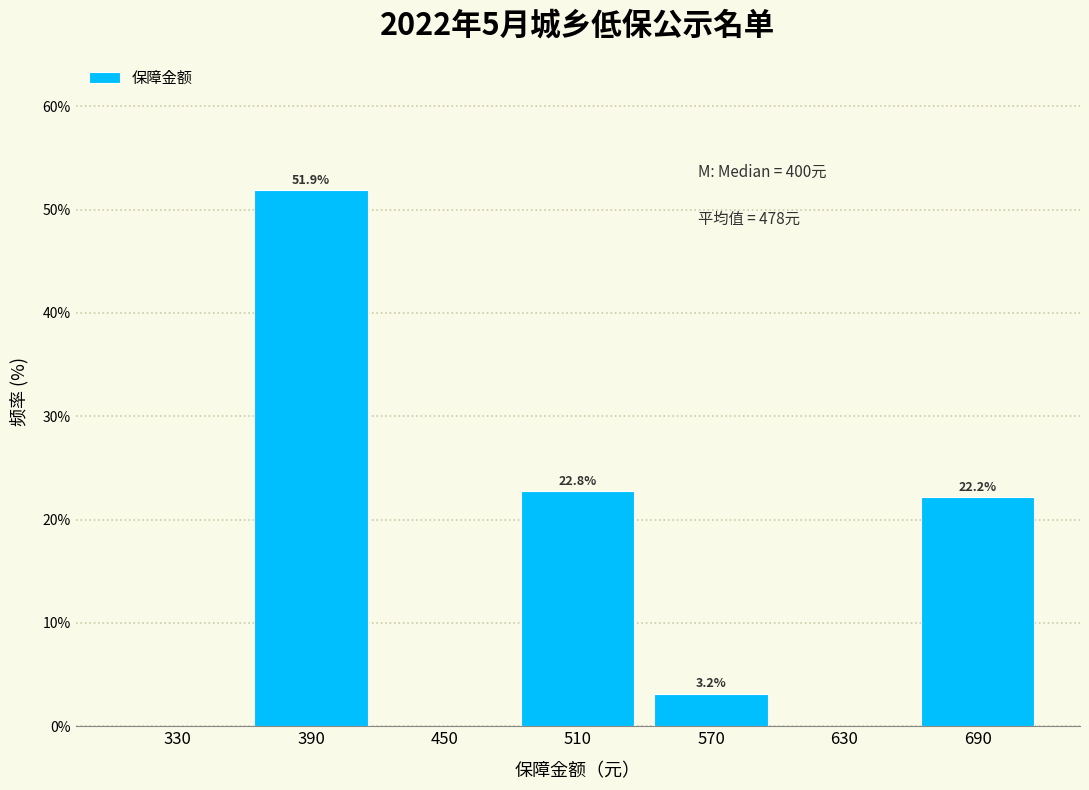

Over which range of the x-axis is the bar tallest?

360 to 420